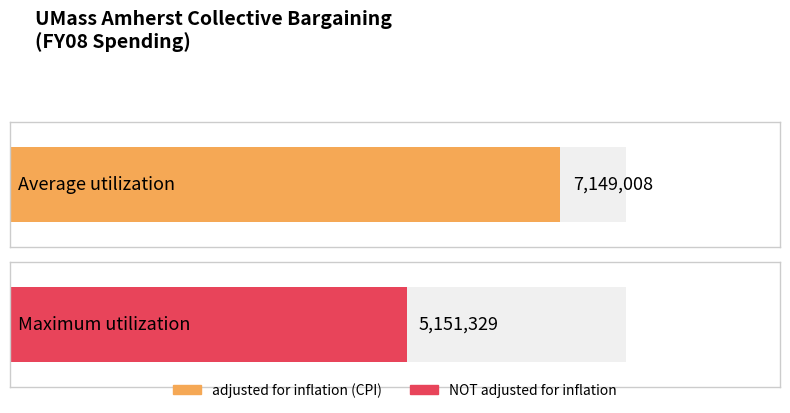

True or false: NOT adjusted for inflation has a value of 0 at FY17.

True